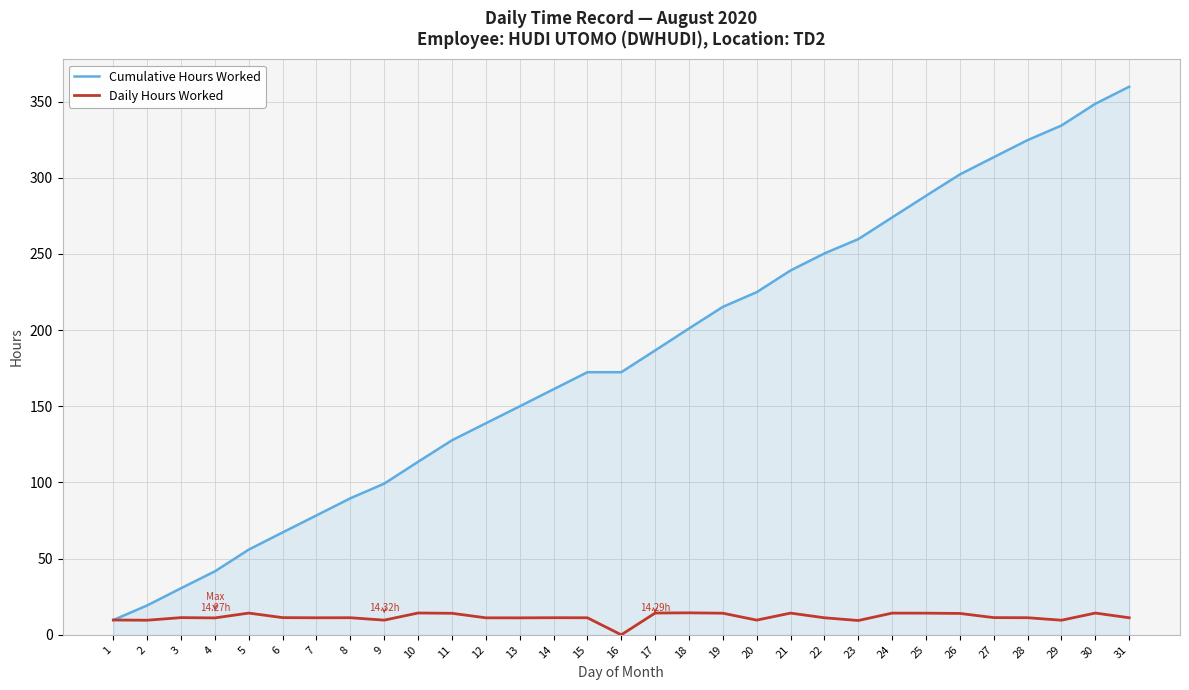

Which series has the largest total across all categories?

Cumulative Hours Worked